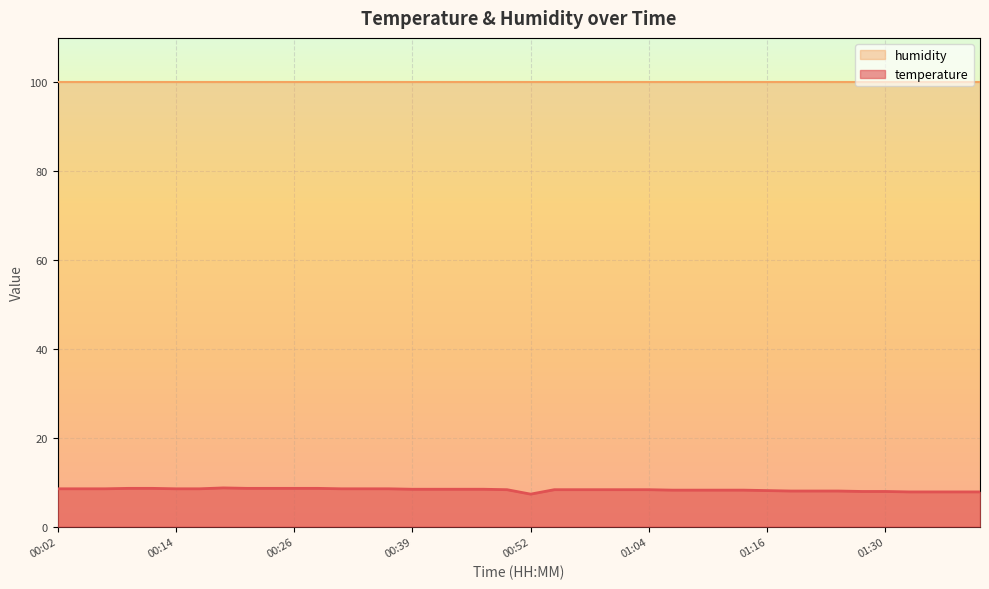

What is the maximum value shown in the chart?

100.0